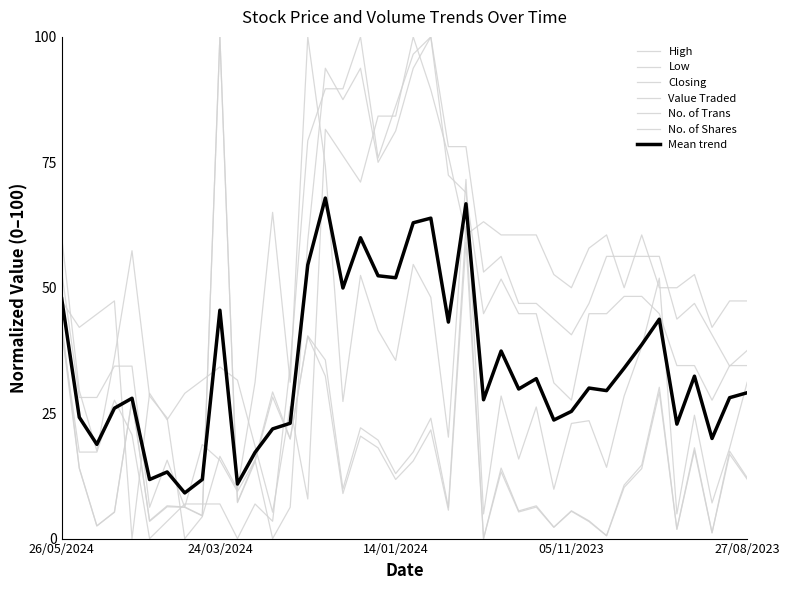

How many lines are shown in the chart?

7